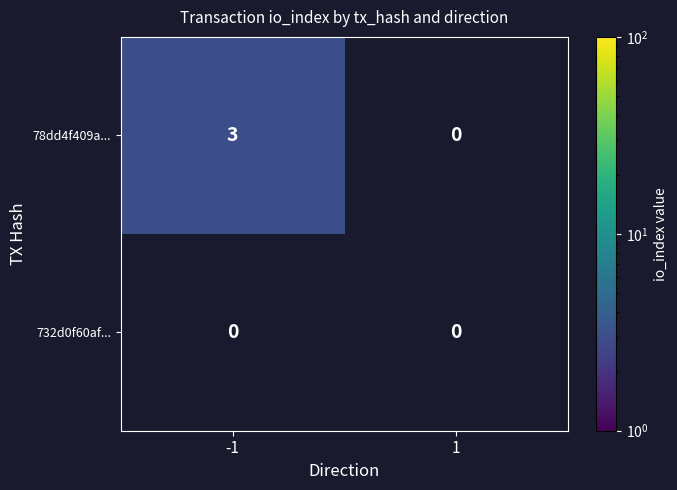

Which series has the largest range (max minus min)?

78dd4f409a...